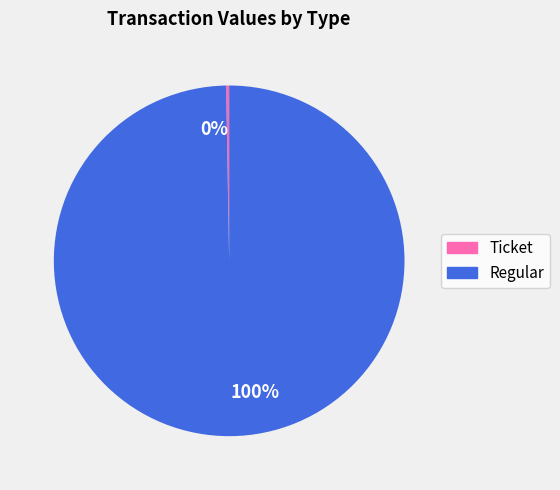

Which category has the biggest portion of the pie?

100%